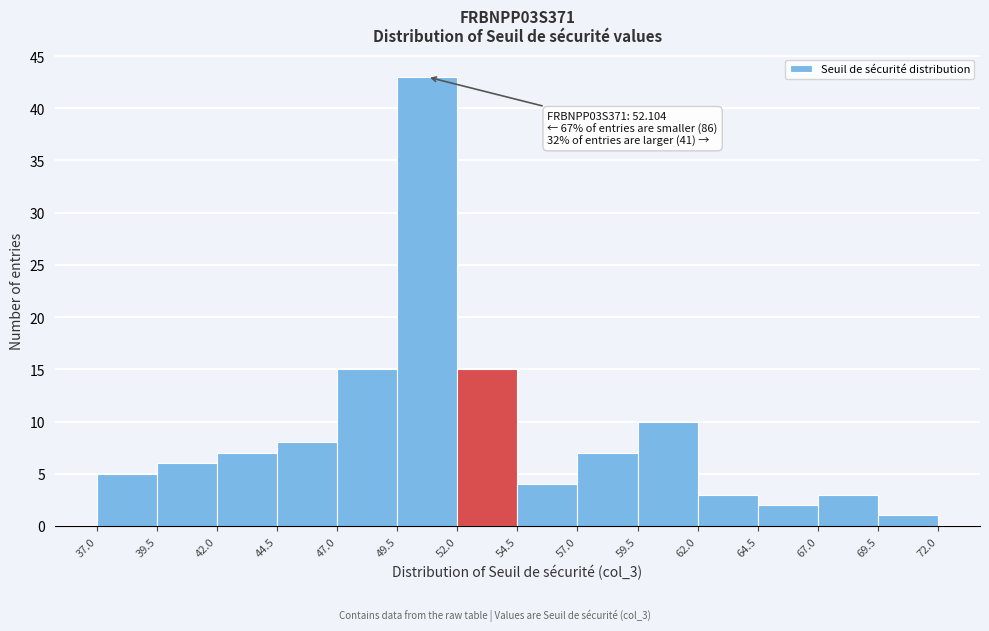

Which range on the x-axis has the tallest bar?

49.5 to 52.0